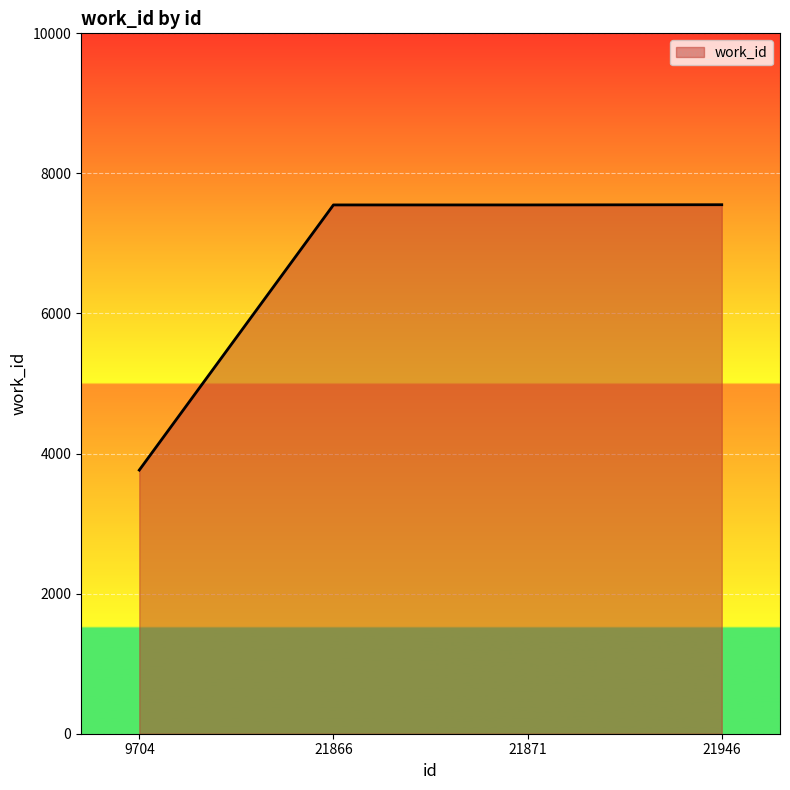

Which label corresponds to the smallest value in the chart?

9704